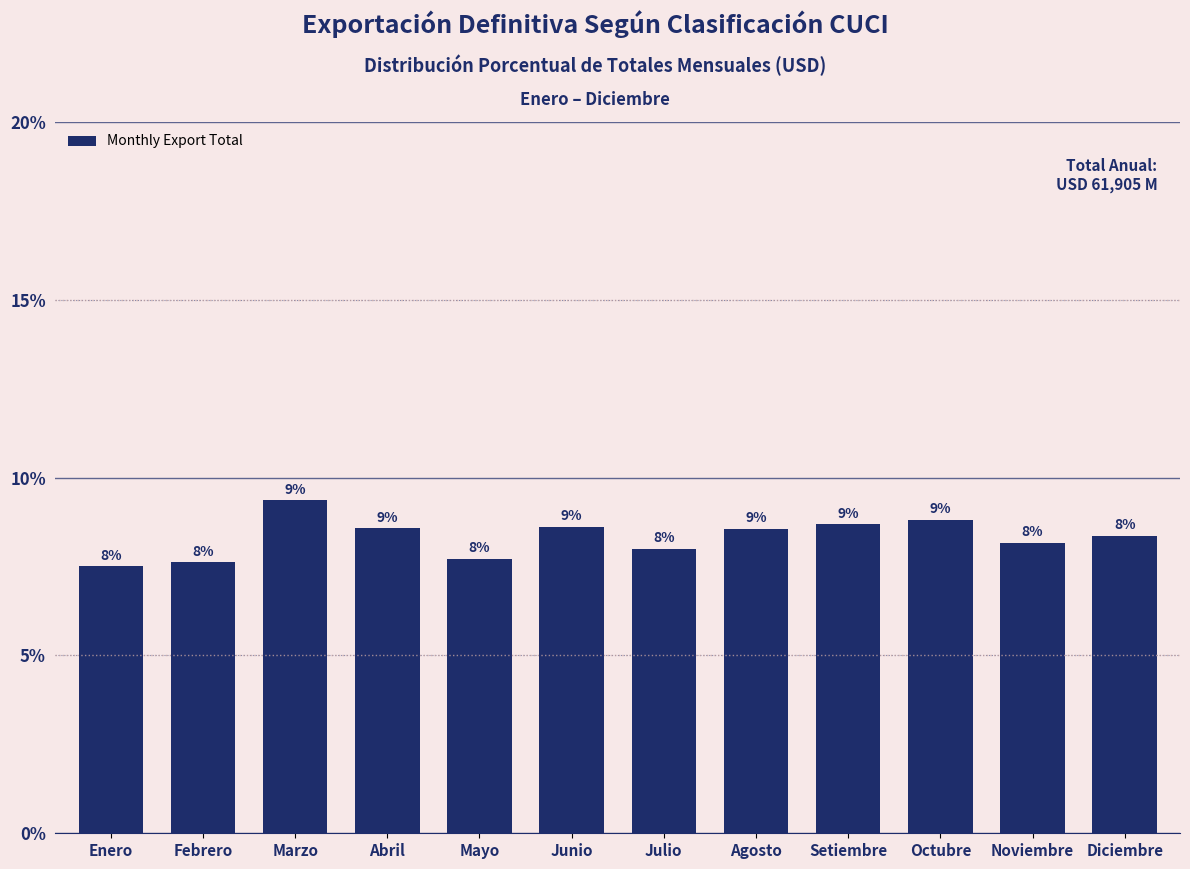

What position from the right is Abril?

9